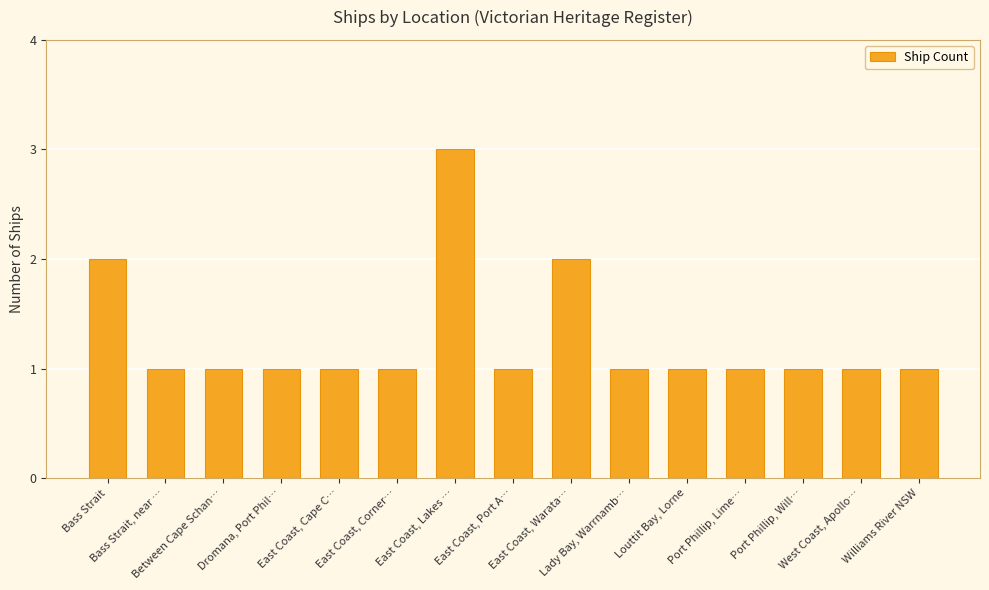

Is it true that the value at Lady Bay, Warrnamb… is 2?

False